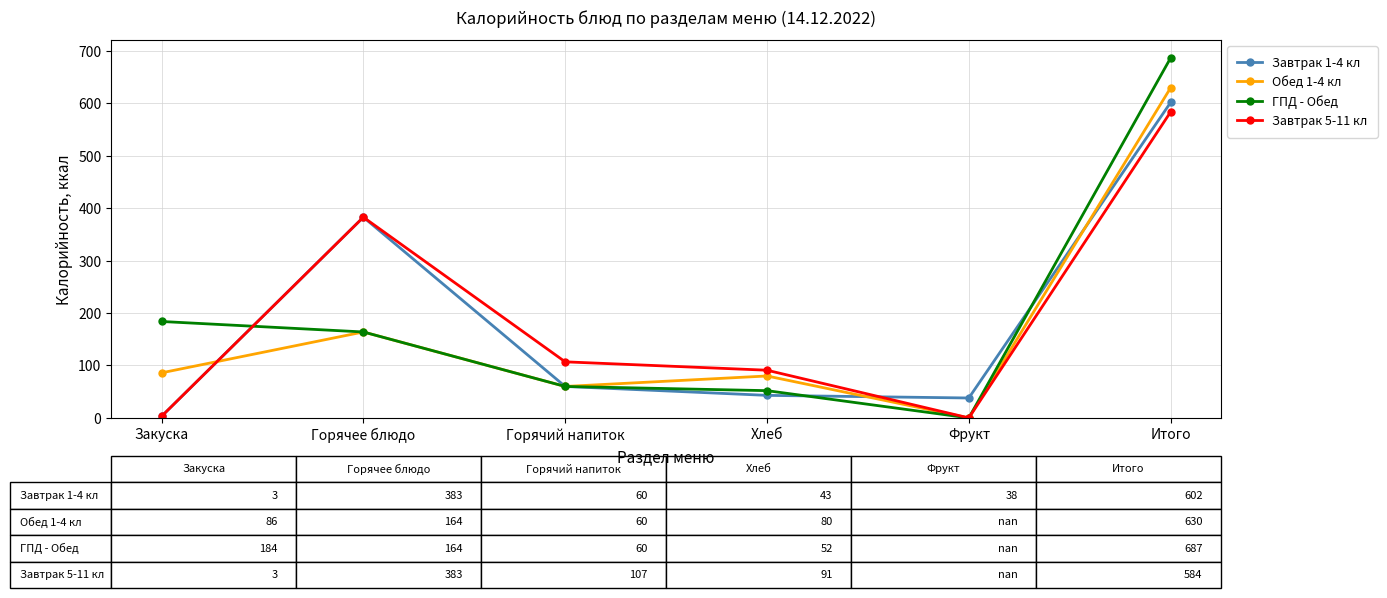

At which category does Обед 1-4 кл reach its first local valley?

Горячий напиток